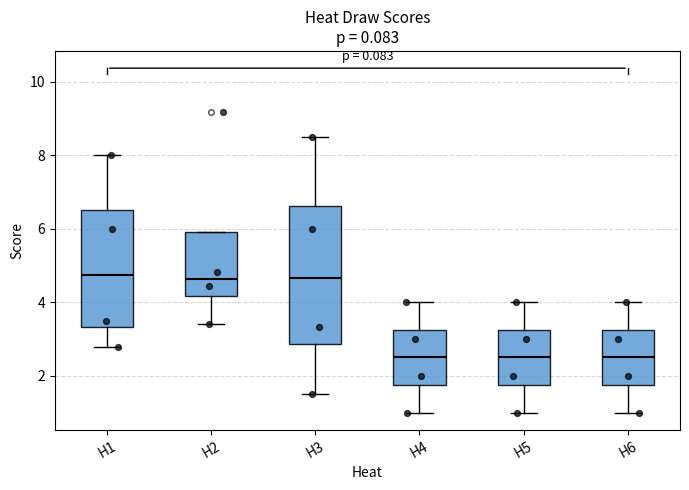

Comparing the boxes themselves (not the whiskers), which one is the tallest?

H3